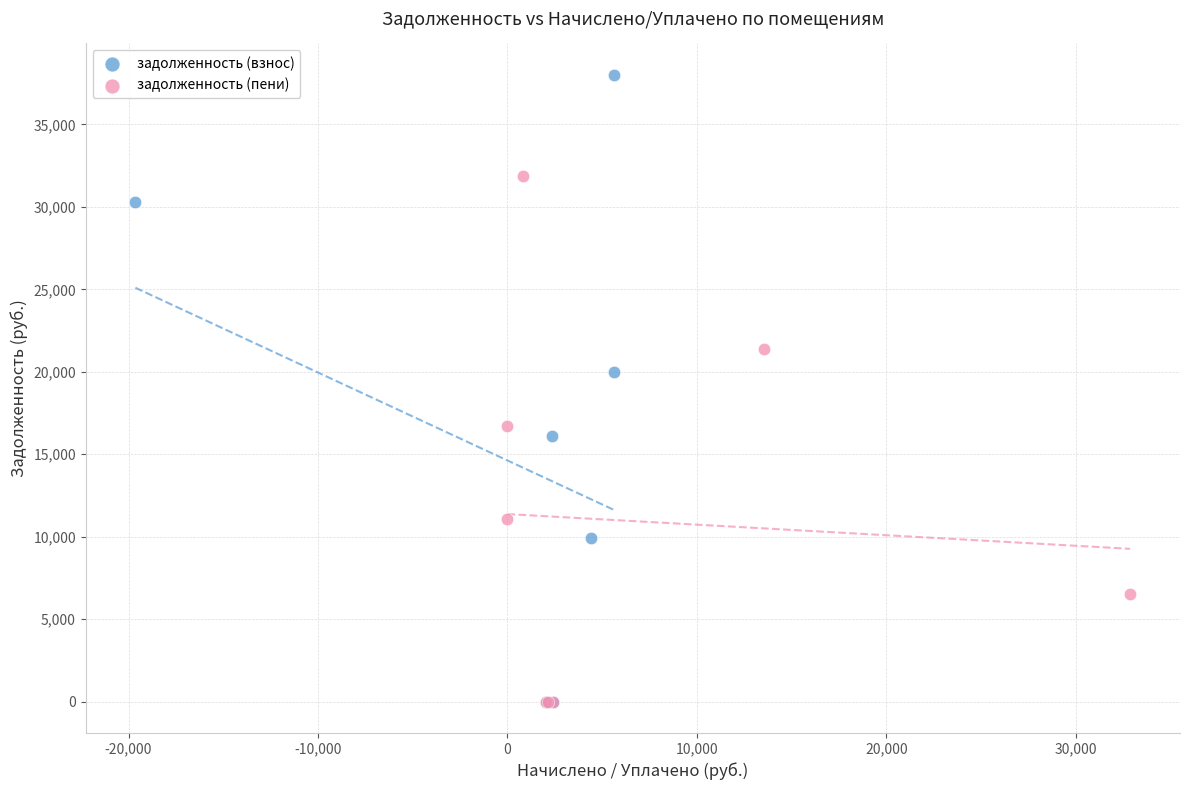

Which series has the largest Y range (max minus min)?

задолженность (взнос)